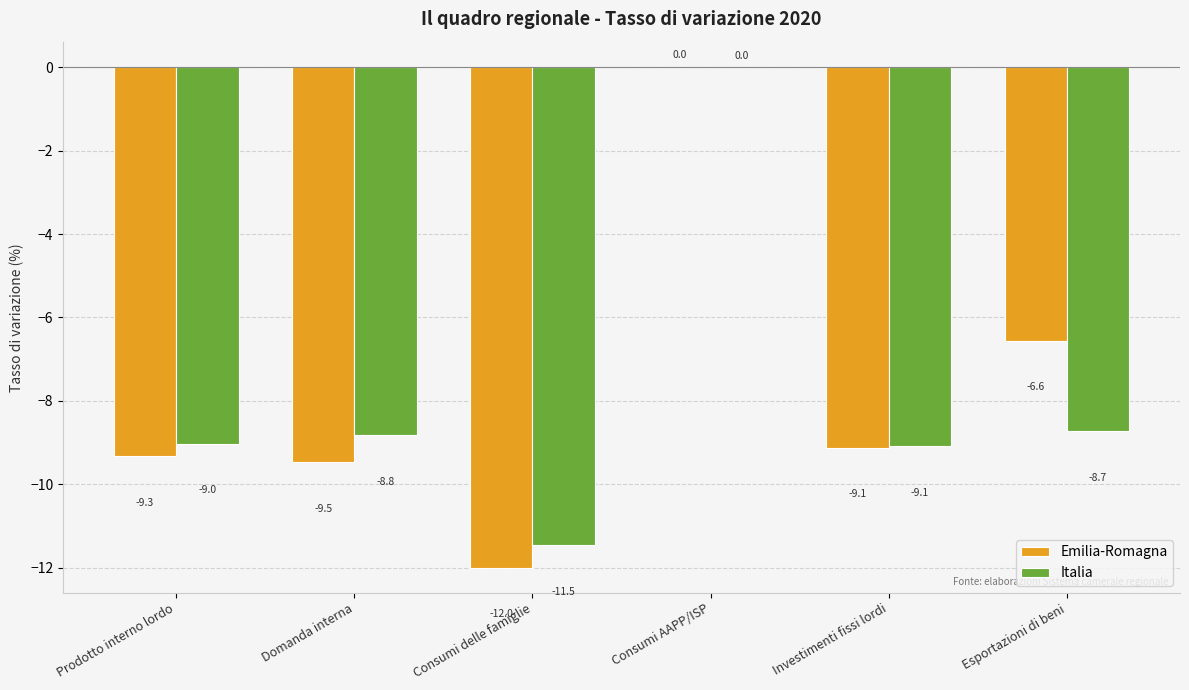

True or false: Italia has a value of -8.8 at Domanda interna.

True